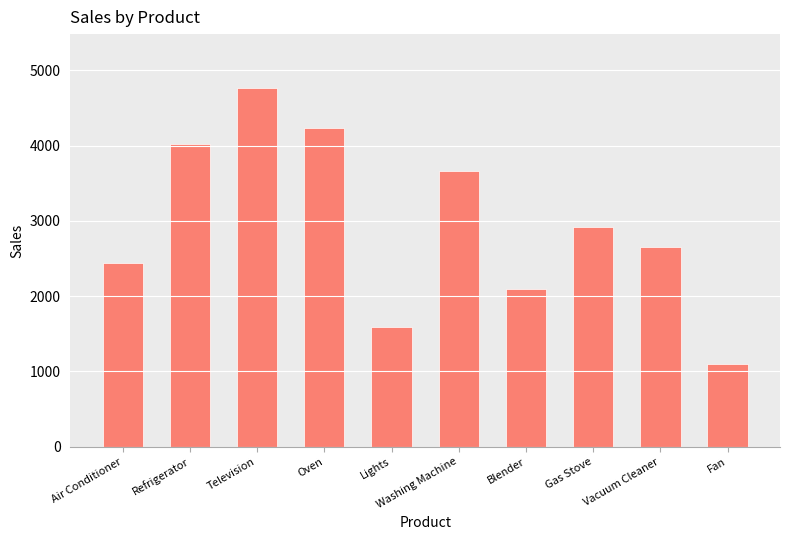

Rank the categories by value from lowest to highest.

Fan, Lights, Blender, Air Conditioner, Vacuum Cleaner, Gas Stove, Washing Machine, Refrigerator, Oven, Television